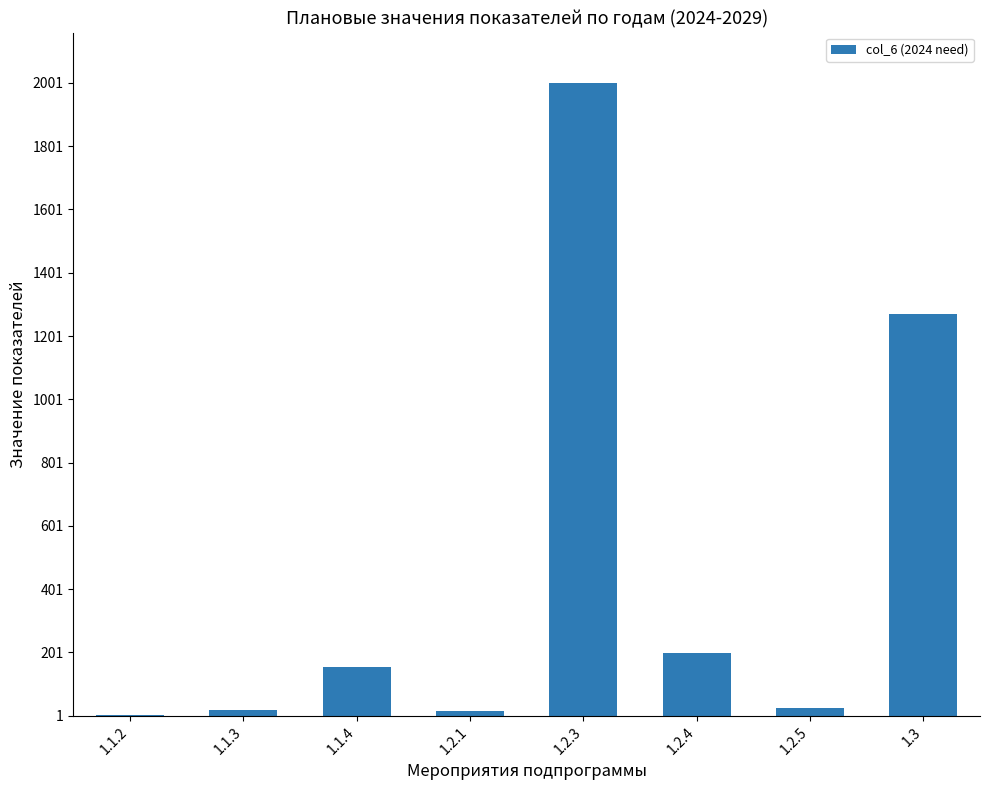

What is the sum of the values at 1.2.4 and 1.3?

1469.0